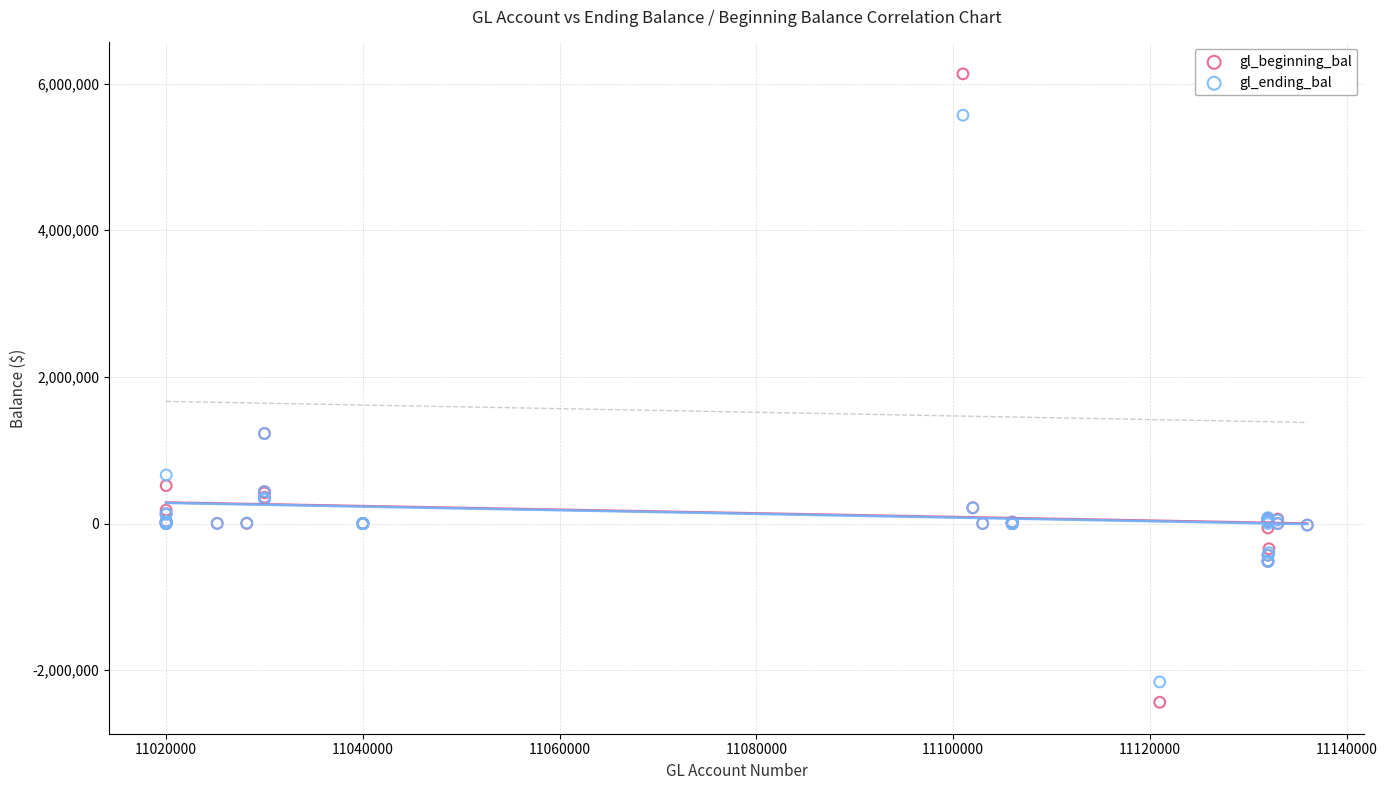

Which series has the largest Y range (max minus min)?

gl_ending_bal